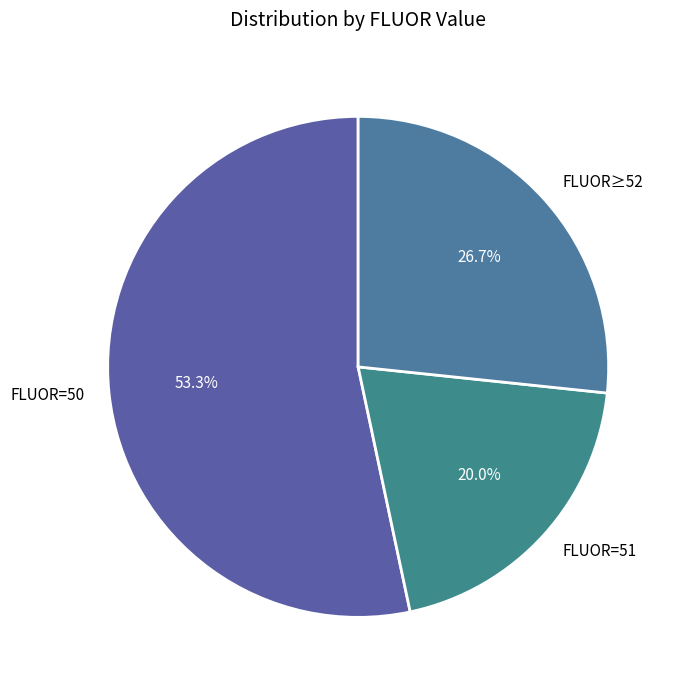

How much of the chart is everything except FLUOR=51?

80.0%